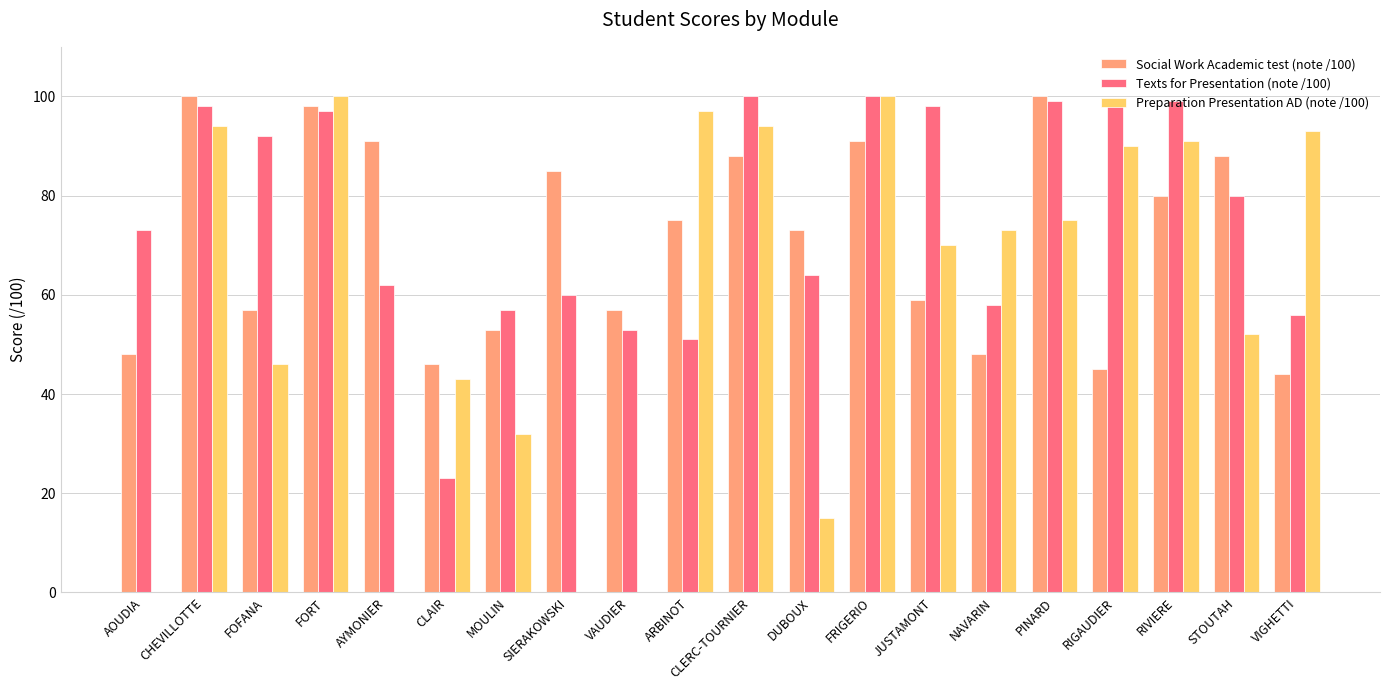

What is the sum of the Texts for Presentation (note /100) values at PINARD and AYMONIER?

161